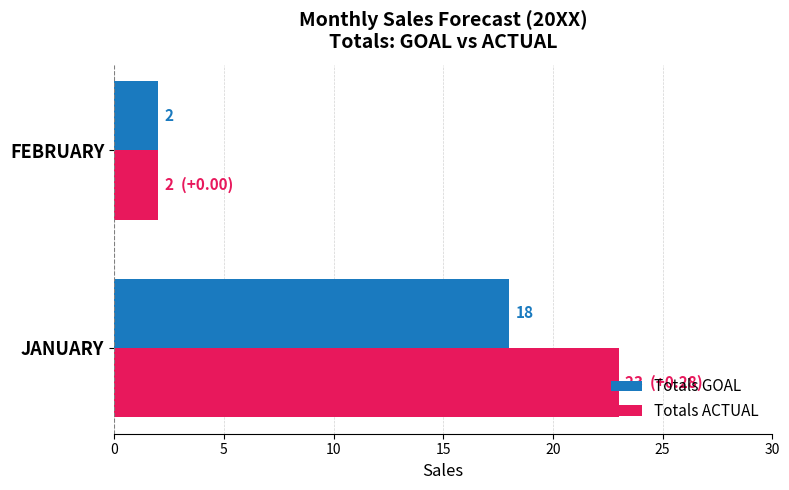

Which series has the largest total across all categories?

Totals ACTUAL